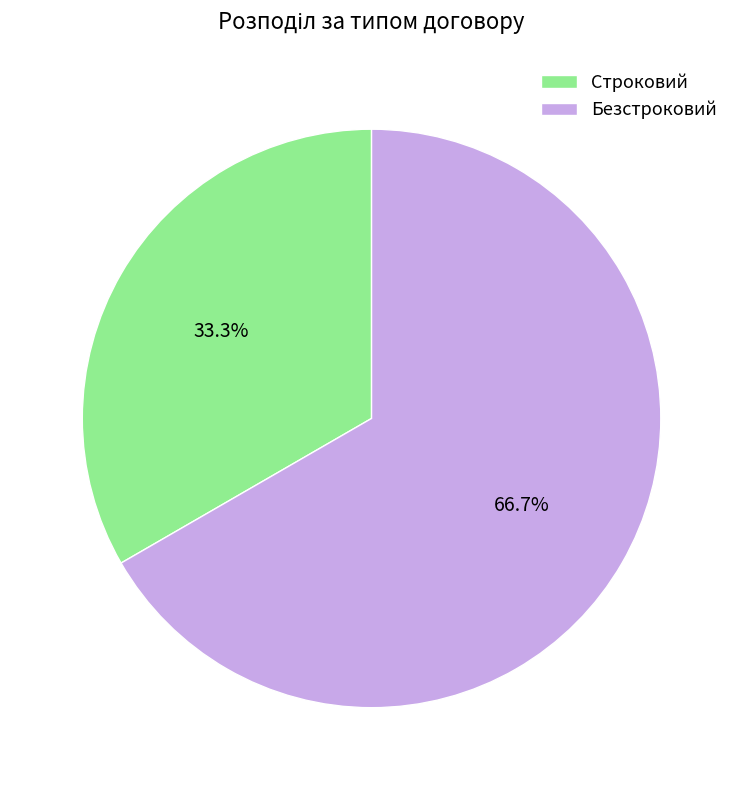

How many slices are in this pie chart?

2